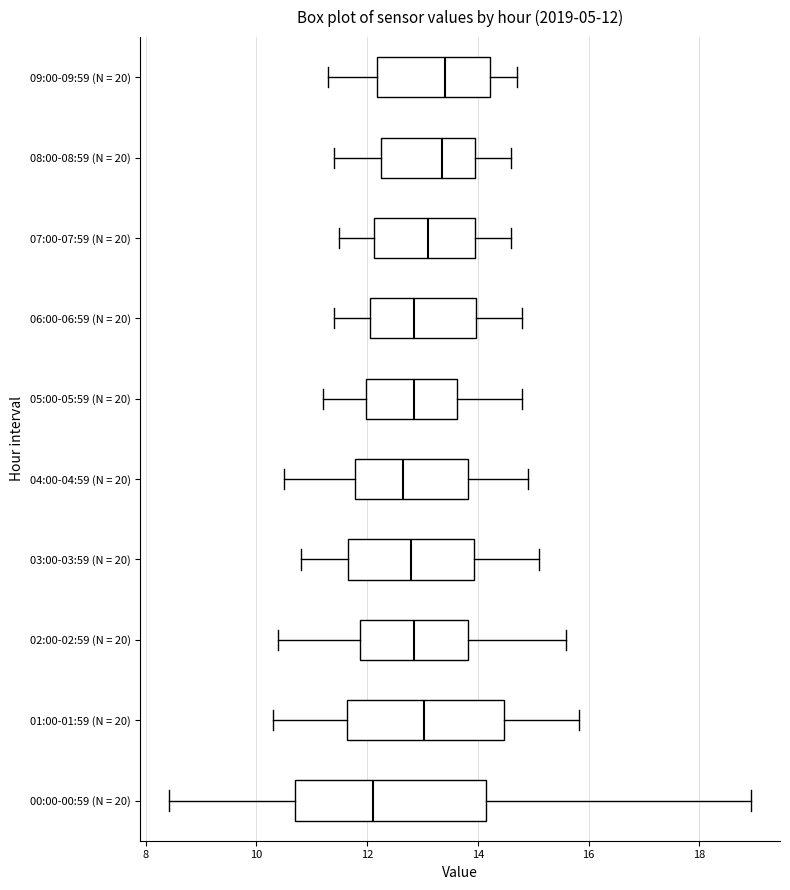

Which box has the furthest to the left median line?

00:00-00:59 (N = 20)